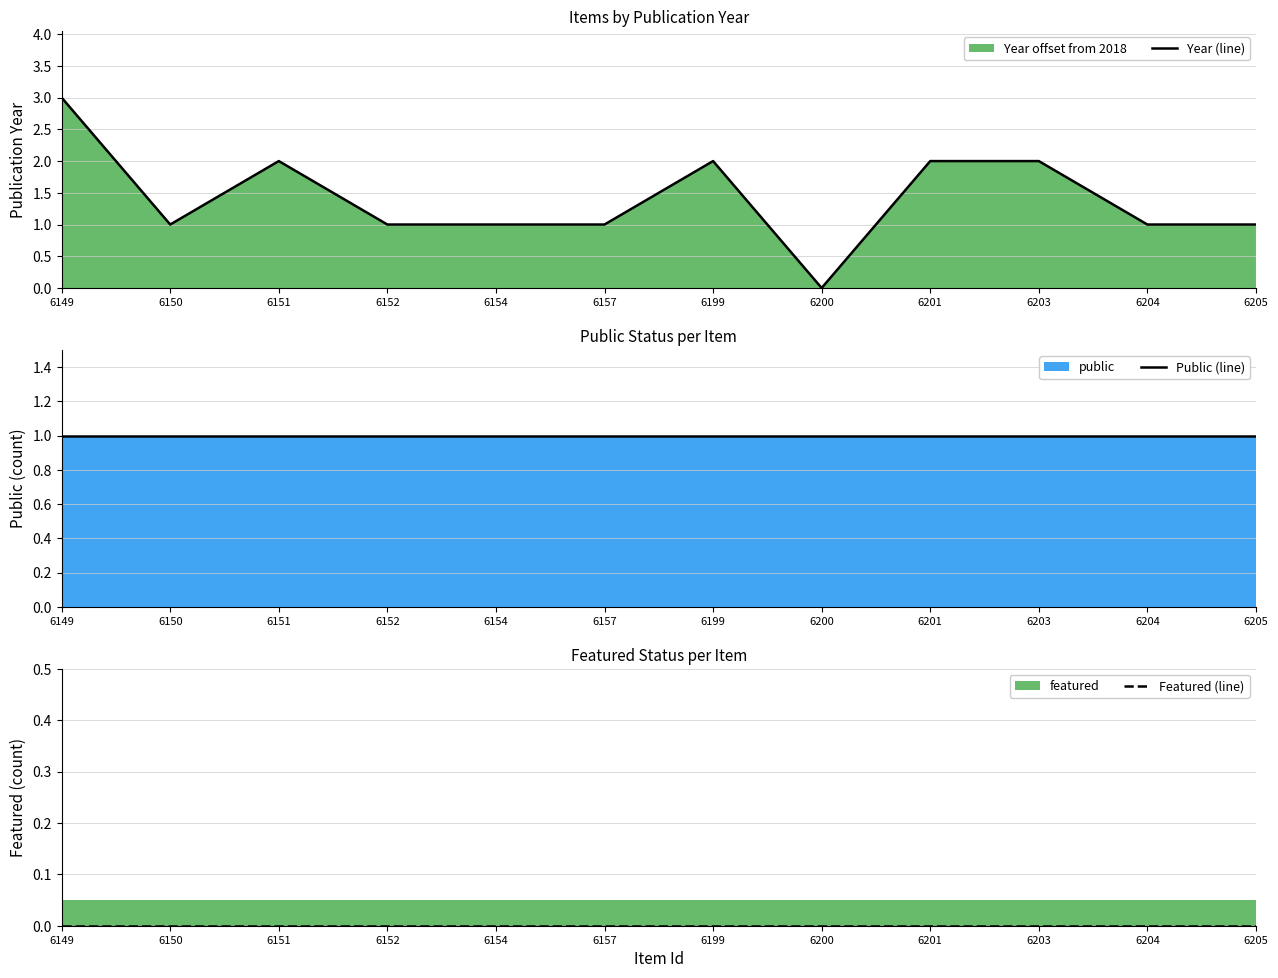

What is the sum of all Year (line) values?

17